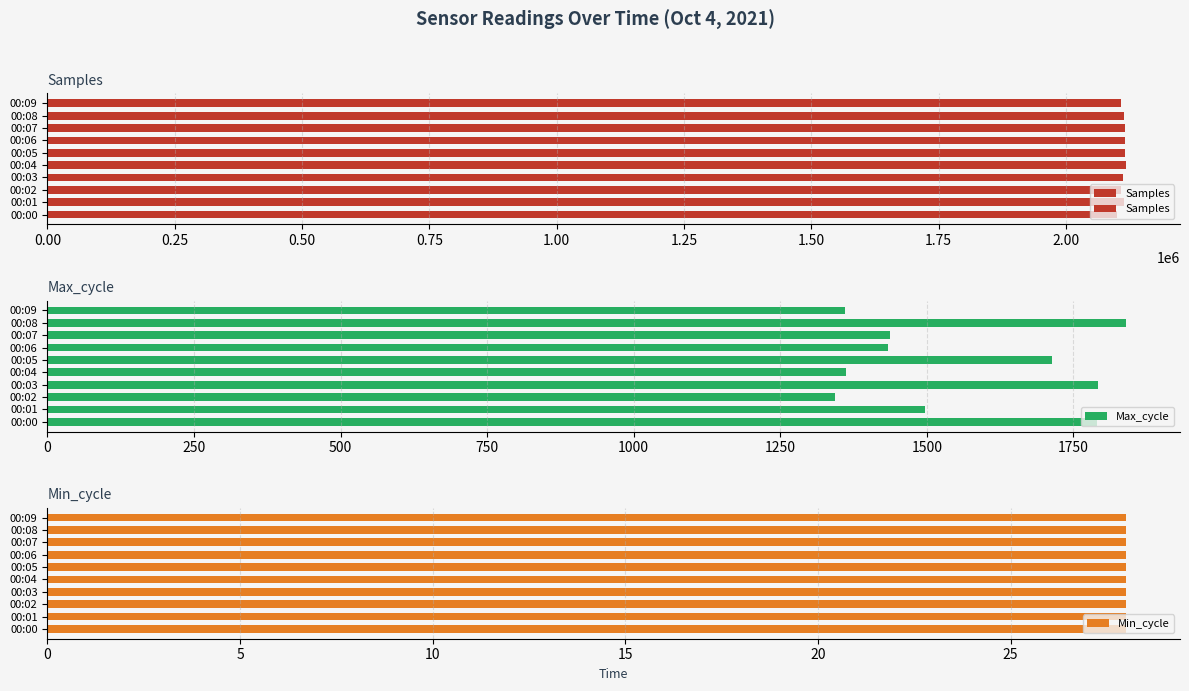

At how many categories does at least one series exceed 130409?

10